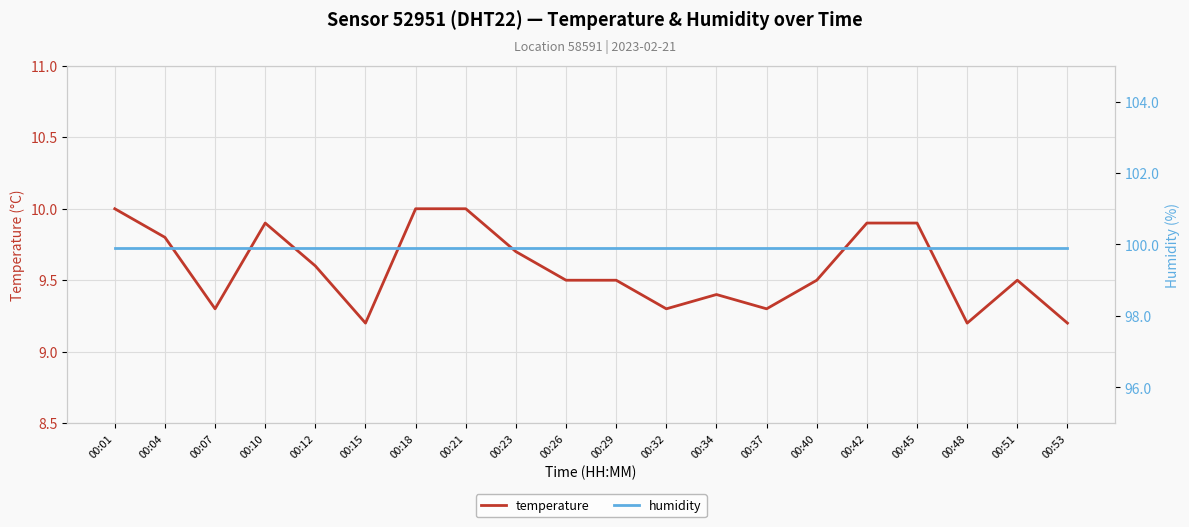

List the labels in order of humidity value, largest first.

00:01, 00:04, 00:07, 00:10, 00:12, 00:15, 00:18, 00:21, 00:23, 00:26, 00:29, 00:32, 00:34, 00:37, 00:40, 00:42, 00:45, 00:48, 00:51, 00:53